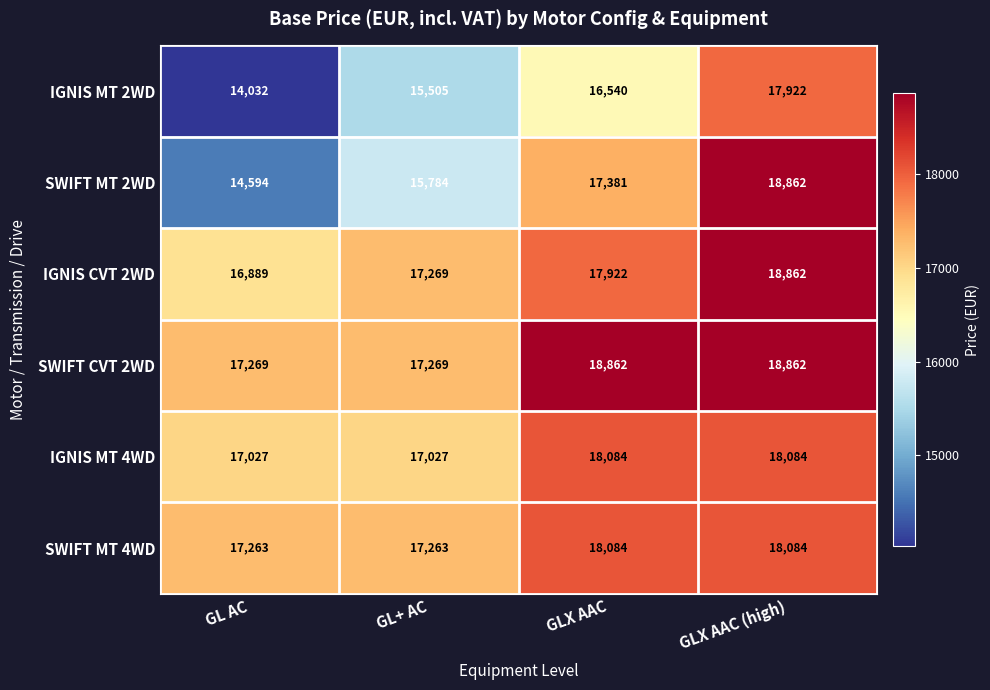

What is the difference between the highest and lowest values at GL AC?

3237